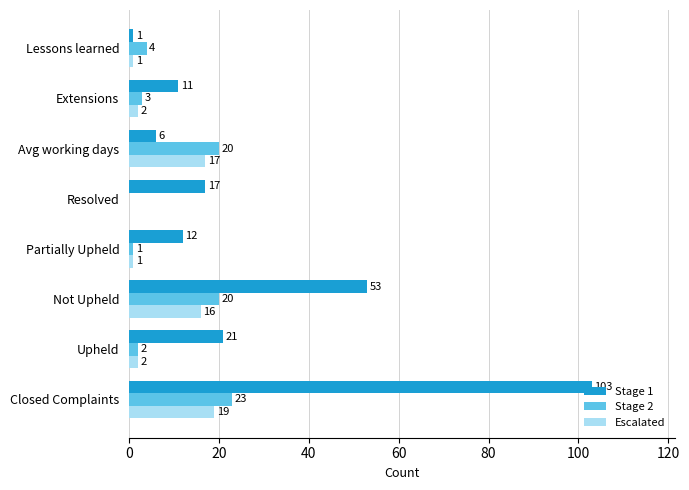

What is the maximum value shown in the chart?

103